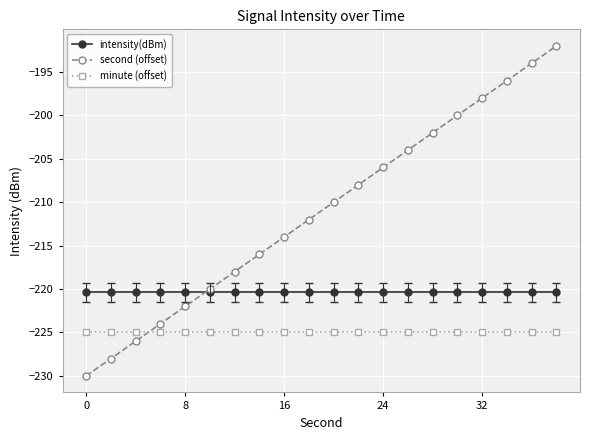

Rank the series by their maximum value, from highest to lowest.

second (offset), intensity(dBm), minute (offset)